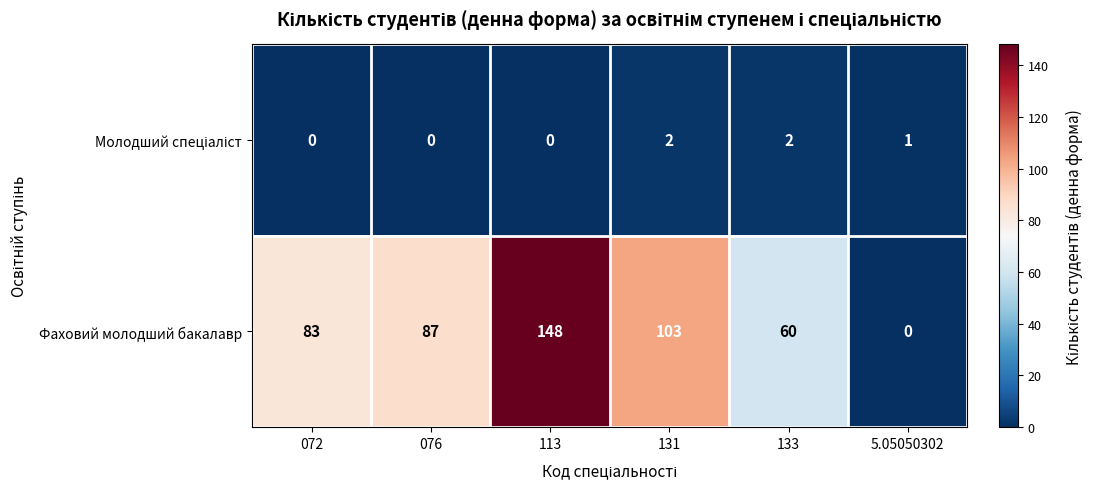

The Фаховий молодший бакалавр series shows 19 at 072. True or false?

False